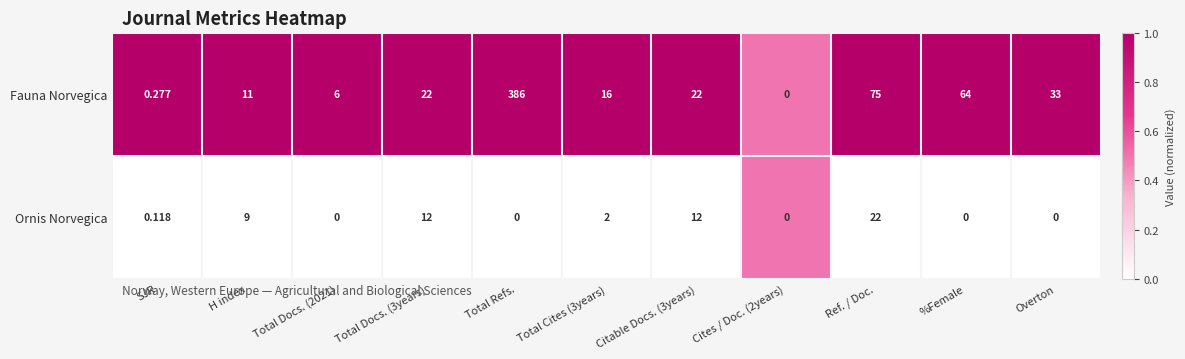

At which category is the sum across all series the highest?

Total Refs.